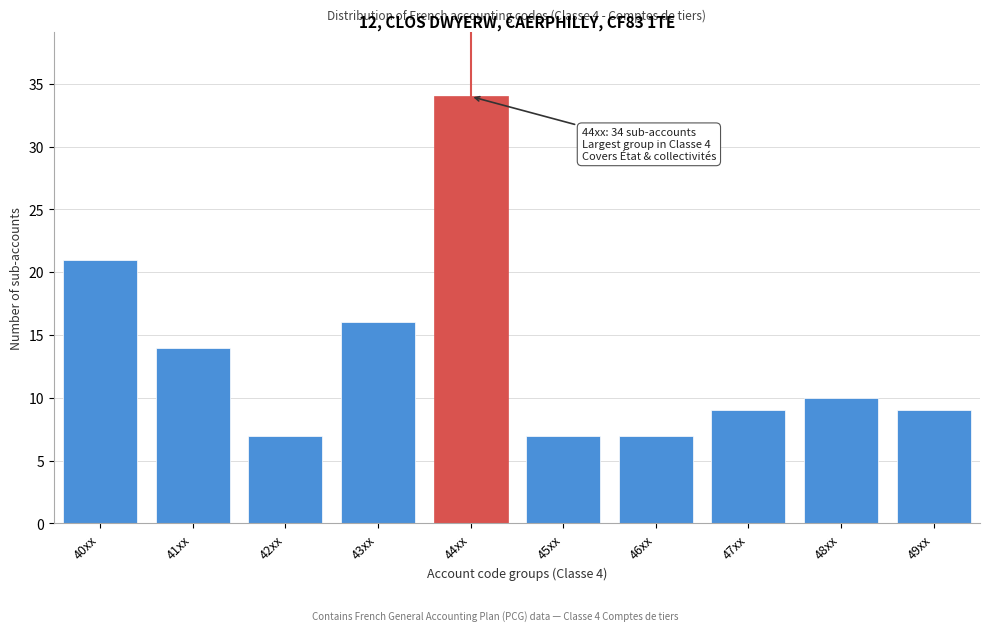

Reading left to right, what are all the values shown in this chart?

40xx=21	41xx=14	42xx=7	43xx=16	44xx=34	45xx=7	46xx=7	47xx=9	48xx=10	49xx=9